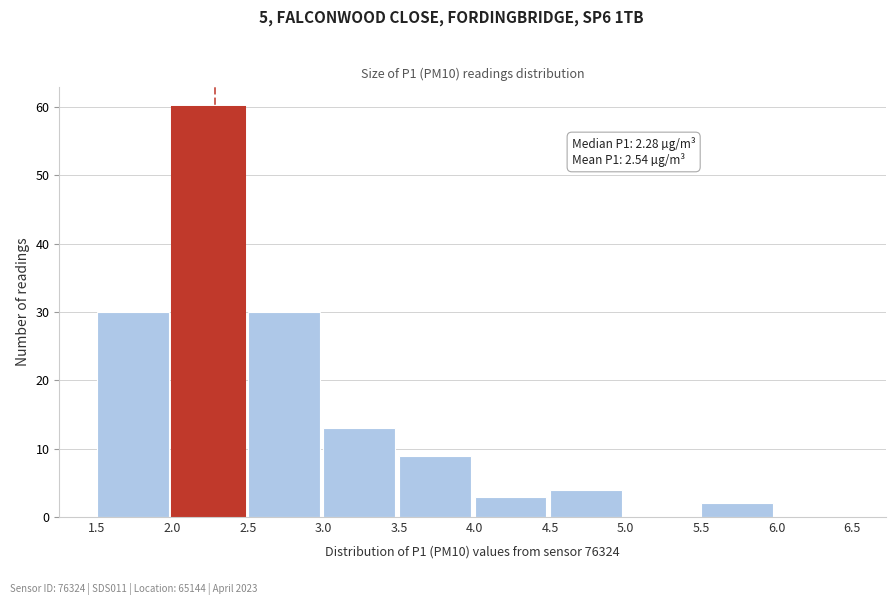

Over which range of the x-axis is the bar tallest?

2.0 to 2.5